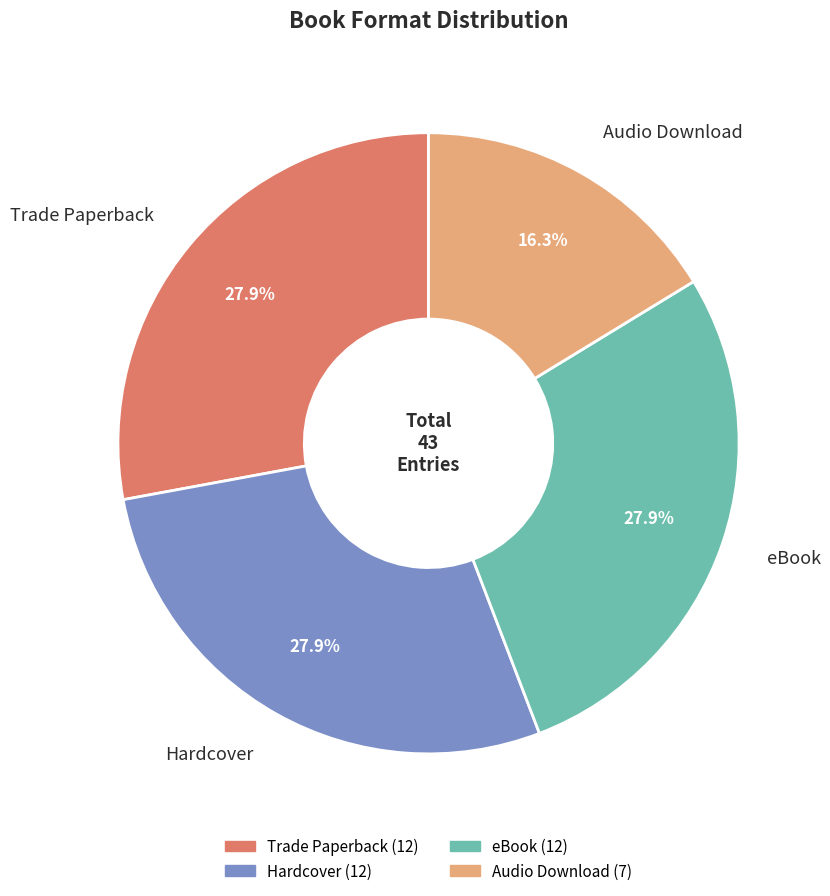

To the nearest percent, what portion does Audio Download represent?

16%